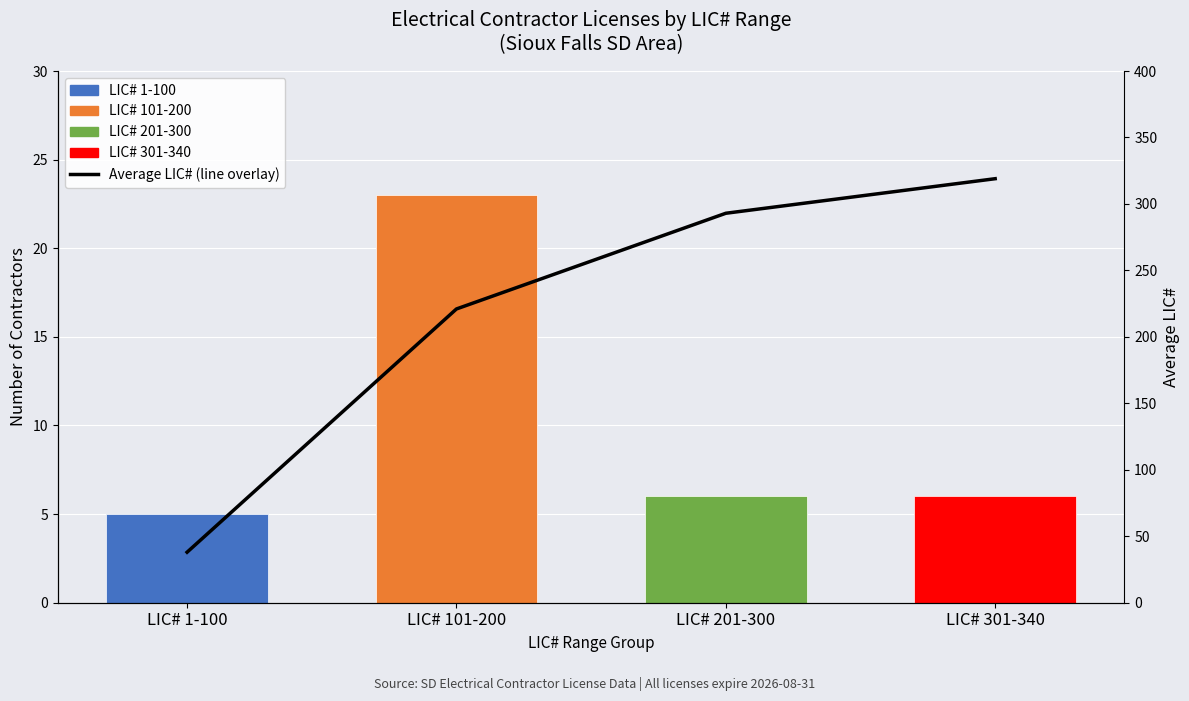

Where does the data first go above 293?

LIC# 301-340